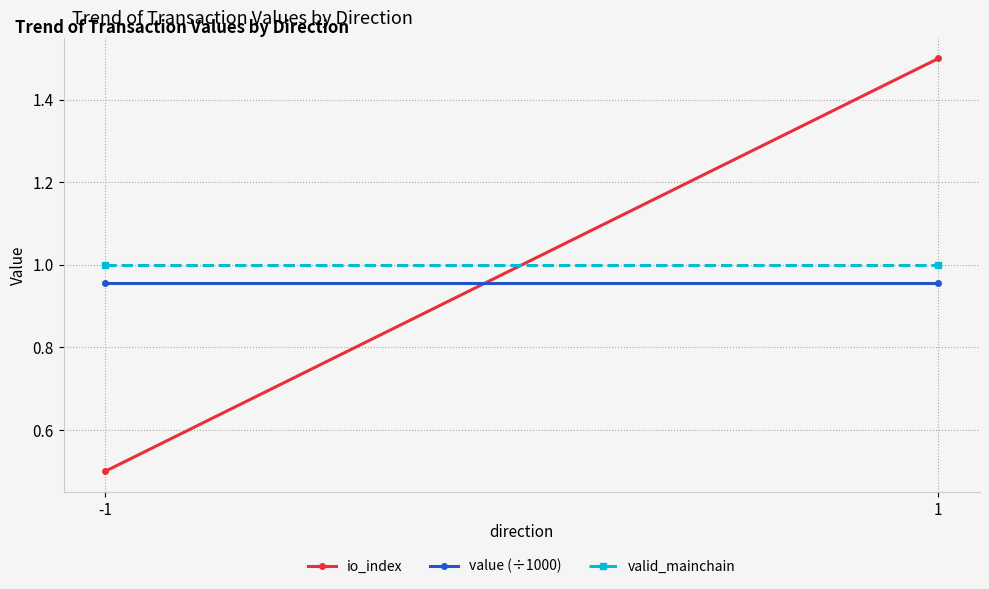

Rank the series by their maximum value, from lowest to highest.

value (÷1000), valid_mainchain, io_index